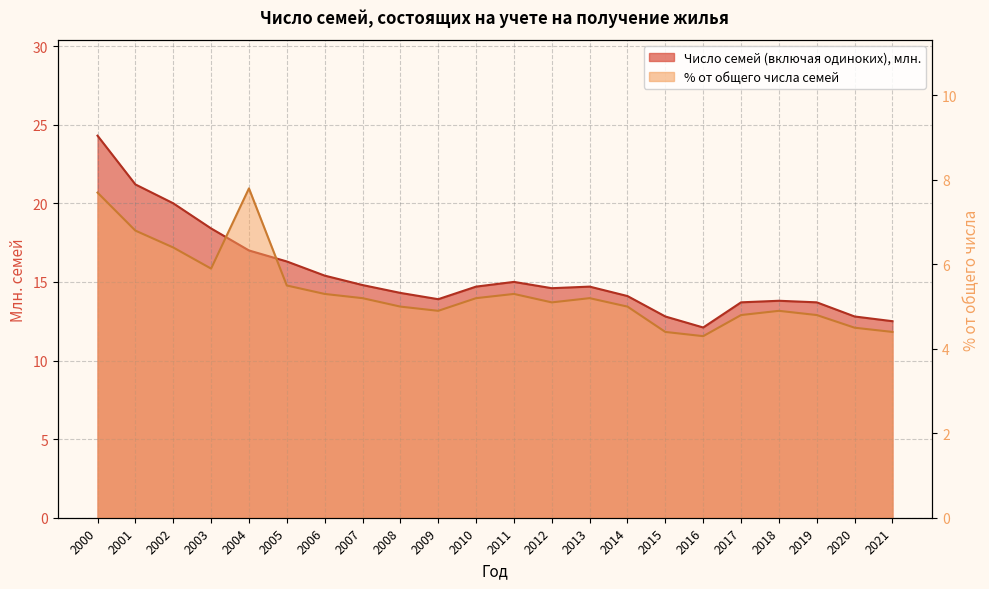

What is the average value of the Число семей (включая одиноких), состоявших на учете, млн. series?

15.5